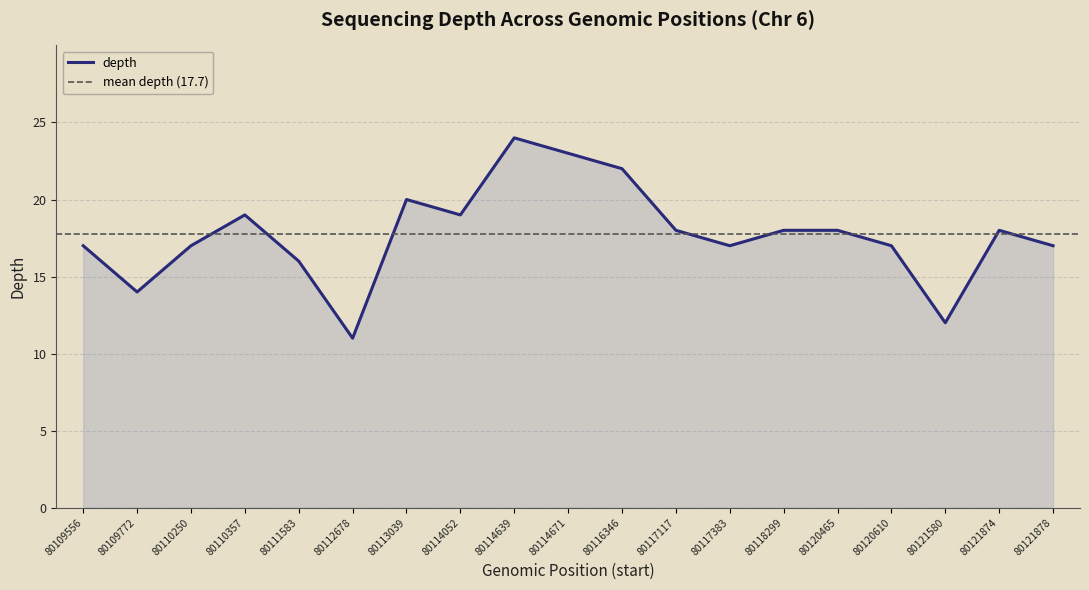

How many data points are less than 18?

9